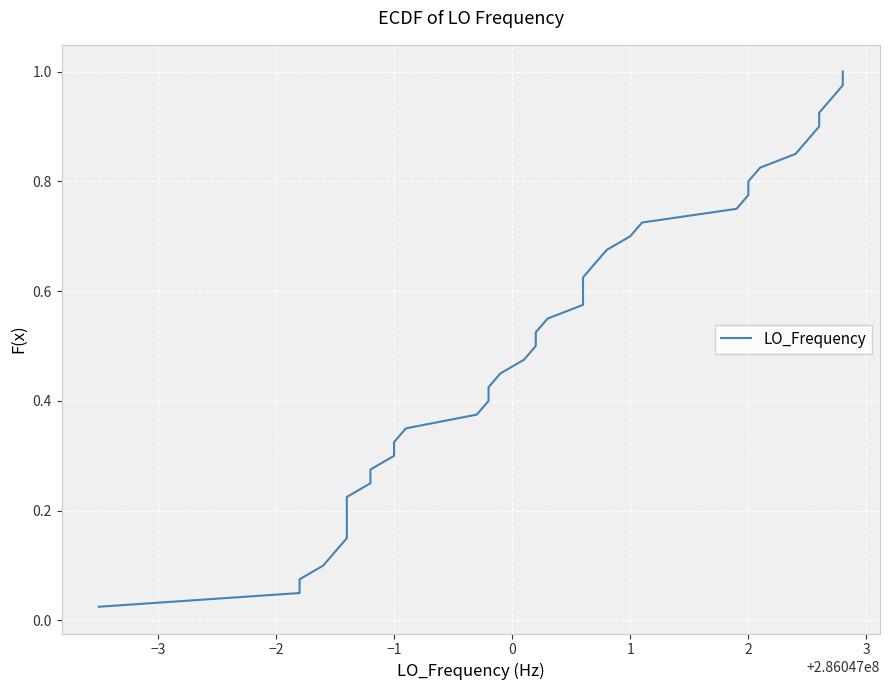

What is the maximum value shown in the chart?

1.0